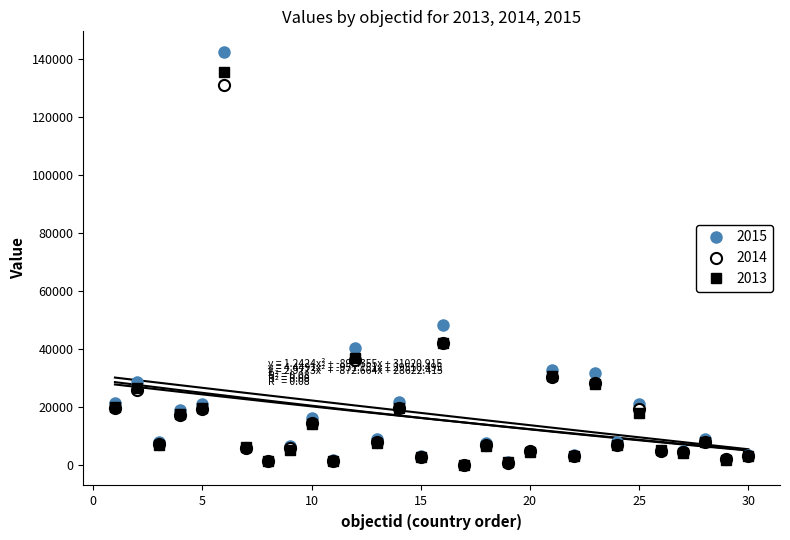

Rank the series at HU from lowest to highest value.

2014, 2013, 2015